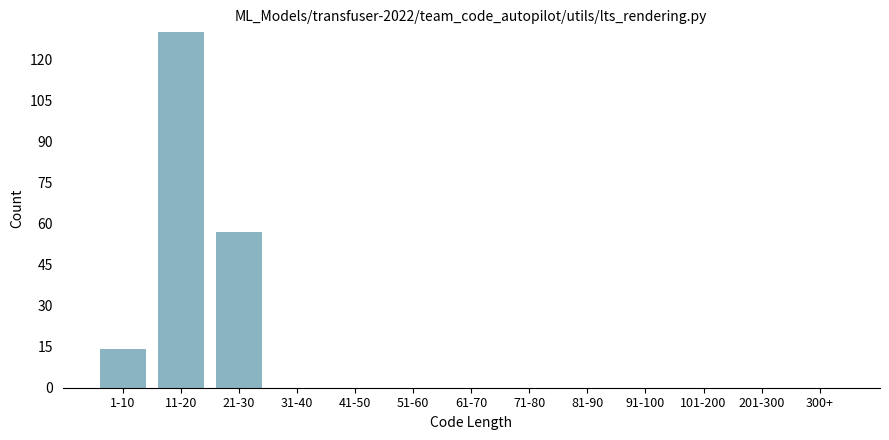

Reading left to right, transcribe all the data shown in this chart.

1-10=14	11-20=130	21-30=57	31-40=0	41-50=0	51-60=0	61-70=0	71-80=0	81-90=0	91-100=0	101-200=0	201-300=0	300+=0